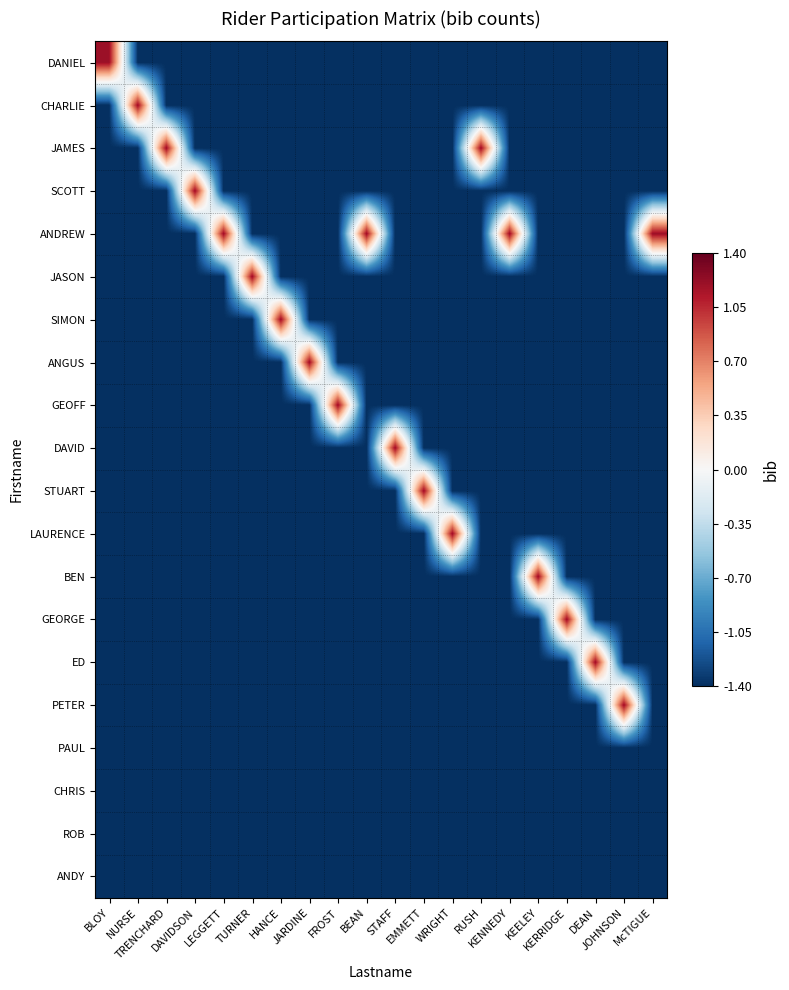

Reading right to left, extract all data points from this chart.

DANIEL: McTIGUE=-1.4	JOHNSON=-1.4	DEAN=-1.4	KERRIDGE=-1.4	KEELEY=-1.4	KENNEDY=-1.4	RUSH=-1.4	WRIGHT=-1.4	EMMETT=-1.4	STAFF=-1.4	BEAN=-1.4	FROST=-1.4	JARDINE=-1.4	HANCE=-1.4	TURNER=-1.4	LEGGETT=-1.4	DAVIDSON=-1.4	TRENCHARD=-1.4	NURSE=-1.4	BLOY=1.2
CHARLIE: McTIGUE=-1.4	JOHNSON=-1.4	DEAN=-1.4	KERRIDGE=-1.4	KEELEY=-1.4	KENNEDY=-1.4	RUSH=-1.4	WRIGHT=-1.4	EMMETT=-1.4	STAFF=-1.4	BEAN=-1.4	FROST=-1.4	JARDINE=-1.4	HANCE=-1.4	TURNER=-1.4	LEGGETT=-1.4	DAVIDSON=-1.4	TRENCHARD=-1.4	NURSE=1.2	BLOY=-1.4
JAMES: McTIGUE=-1.4	JOHNSON=-1.4	DEAN=-1.4	KERRIDGE=-1.4	KEELEY=-1.4	KENNEDY=-1.4	RUSH=1.2	WRIGHT=-1.4	EMMETT=-1.4	STAFF=-1.4	BEAN=-1.4	FROST=-1.4	JARDINE=-1.4	HANCE=-1.4	TURNER=-1.4	LEGGETT=-1.4	DAVIDSON=-1.4	TRENCHARD=1.2	NURSE=-1.4	BLOY=-1.4
SCOTT: McTIGUE=-1.4	JOHNSON=-1.4	DEAN=-1.4	KERRIDGE=-1.4	KEELEY=-1.4	KENNEDY=-1.4	RUSH=-1.4	WRIGHT=-1.4	EMMETT=-1.4	STAFF=-1.4	BEAN=-1.4	FROST=-1.4	JARDINE=-1.4	HANCE=-1.4	TURNER=-1.4	LEGGETT=-1.4	DAVIDSON=1.2	TRENCHARD=-1.4	NURSE=-1.4	BLOY=-1.4
ANDREW: McTIGUE=1.2	JOHNSON=-1.4	DEAN=-1.4	KERRIDGE=-1.4	KEELEY=-1.4	KENNEDY=1.2	RUSH=-1.4	WRIGHT=-1.4	EMMETT=-1.4	STAFF=-1.4	BEAN=1.2	FROST=-1.4	JARDINE=-1.4	HANCE=-1.4	TURNER=-1.4	LEGGETT=1.2	DAVIDSON=-1.4	TRENCHARD=-1.4	NURSE=-1.4	BLOY=-1.4
JASON: McTIGUE=-1.4	JOHNSON=-1.4	DEAN=-1.4	KERRIDGE=-1.4	KEELEY=-1.4	KENNEDY=-1.4	RUSH=-1.4	WRIGHT=-1.4	EMMETT=-1.4	STAFF=-1.4	BEAN=-1.4	FROST=-1.4	JARDINE=-1.4	HANCE=-1.4	TURNER=1.2	LEGGETT=-1.4	DAVIDSON=-1.4	TRENCHARD=-1.4	NURSE=-1.4	BLOY=-1.4
SIMON: McTIGUE=-1.4	JOHNSON=-1.4	DEAN=-1.4	KERRIDGE=-1.4	KEELEY=-1.4	KENNEDY=-1.4	RUSH=-1.4	WRIGHT=-1.4	EMMETT=-1.4	STAFF=-1.4	BEAN=-1.4	FROST=-1.4	JARDINE=-1.4	HANCE=1.2	TURNER=-1.4	LEGGETT=-1.4	DAVIDSON=-1.4	TRENCHARD=-1.4	NURSE=-1.4	BLOY=-1.4
ANGUS: McTIGUE=-1.4	JOHNSON=-1.4	DEAN=-1.4	KERRIDGE=-1.4	KEELEY=-1.4	KENNEDY=-1.4	RUSH=-1.4	WRIGHT=-1.4	EMMETT=-1.4	STAFF=-1.4	BEAN=-1.4	FROST=-1.4	JARDINE=1.2	HANCE=-1.4	TURNER=-1.4	LEGGETT=-1.4	DAVIDSON=-1.4	TRENCHARD=-1.4	NURSE=-1.4	BLOY=-1.4
GEOFF: McTIGUE=-1.4	JOHNSON=-1.4	DEAN=-1.4	KERRIDGE=-1.4	KEELEY=-1.4	KENNEDY=-1.4	RUSH=-1.4	WRIGHT=-1.4	EMMETT=-1.4	STAFF=-1.4	BEAN=-1.4	FROST=1.2	JARDINE=-1.4	HANCE=-1.4	TURNER=-1.4	LEGGETT=-1.4	DAVIDSON=-1.4	TRENCHARD=-1.4	NURSE=-1.4	BLOY=-1.4
DAVID: McTIGUE=-1.4	JOHNSON=-1.4	DEAN=-1.4	KERRIDGE=-1.4	KEELEY=-1.4	KENNEDY=-1.4	RUSH=-1.4	WRIGHT=-1.4	EMMETT=-1.4	STAFF=1.2	BEAN=-1.4	FROST=-1.4	JARDINE=-1.4	HANCE=-1.4	TURNER=-1.4	LEGGETT=-1.4	DAVIDSON=-1.4	TRENCHARD=-1.4	NURSE=-1.4	BLOY=-1.4
STUART: McTIGUE=-1.4	JOHNSON=-1.4	DEAN=-1.4	KERRIDGE=-1.4	KEELEY=-1.4	KENNEDY=-1.4	RUSH=-1.4	WRIGHT=-1.4	EMMETT=1.2	STAFF=-1.4	BEAN=-1.4	FROST=-1.4	JARDINE=-1.4	HANCE=-1.4	TURNER=-1.4	LEGGETT=-1.4	DAVIDSON=-1.4	TRENCHARD=-1.4	NURSE=-1.4	BLOY=-1.4
LAURENCE: McTIGUE=-1.4	JOHNSON=-1.4	DEAN=-1.4	KERRIDGE=-1.4	KEELEY=-1.4	KENNEDY=-1.4	RUSH=-1.4	WRIGHT=1.2	EMMETT=-1.4	STAFF=-1.4	BEAN=-1.4	FROST=-1.4	JARDINE=-1.4	HANCE=-1.4	TURNER=-1.4	LEGGETT=-1.4	DAVIDSON=-1.4	TRENCHARD=-1.4	NURSE=-1.4	BLOY=-1.4
BEN: McTIGUE=-1.4	JOHNSON=-1.4	DEAN=-1.4	KERRIDGE=-1.4	KEELEY=1.2	KENNEDY=-1.4	RUSH=-1.4	WRIGHT=-1.4	EMMETT=-1.4	STAFF=-1.4	BEAN=-1.4	FROST=-1.4	JARDINE=-1.4	HANCE=-1.4	TURNER=-1.4	LEGGETT=-1.4	DAVIDSON=-1.4	TRENCHARD=-1.4	NURSE=-1.4	BLOY=-1.4
GEORGE: McTIGUE=-1.4	JOHNSON=-1.4	DEAN=-1.4	KERRIDGE=1.2	KEELEY=-1.4	KENNEDY=-1.4	RUSH=-1.4	WRIGHT=-1.4	EMMETT=-1.4	STAFF=-1.4	BEAN=-1.4	FROST=-1.4	JARDINE=-1.4	HANCE=-1.4	TURNER=-1.4	LEGGETT=-1.4	DAVIDSON=-1.4	TRENCHARD=-1.4	NURSE=-1.4	BLOY=-1.4
ED: McTIGUE=-1.4	JOHNSON=-1.4	DEAN=1.2	KERRIDGE=-1.4	KEELEY=-1.4	KENNEDY=-1.4	RUSH=-1.4	WRIGHT=-1.4	EMMETT=-1.4	STAFF=-1.4	BEAN=-1.4	FROST=-1.4	JARDINE=-1.4	HANCE=-1.4	TURNER=-1.4	LEGGETT=-1.4	DAVIDSON=-1.4	TRENCHARD=-1.4	NURSE=-1.4	BLOY=-1.4
PETER: McTIGUE=-1.4	JOHNSON=1.2	DEAN=-1.4	KERRIDGE=-1.4	KEELEY=-1.4	KENNEDY=-1.4	RUSH=-1.4	WRIGHT=-1.4	EMMETT=-1.4	STAFF=-1.4	BEAN=-1.4	FROST=-1.4	JARDINE=-1.4	HANCE=-1.4	TURNER=-1.4	LEGGETT=-1.4	DAVIDSON=-1.4	TRENCHARD=-1.4	NURSE=-1.4	BLOY=-1.4
PAUL: McTIGUE=-1.4	JOHNSON=-1.4	DEAN=-1.4	KERRIDGE=-1.4	KEELEY=-1.4	KENNEDY=-1.4	RUSH=-1.4	WRIGHT=-1.4	EMMETT=-1.4	STAFF=-1.4	BEAN=-1.4	FROST=-1.4	JARDINE=-1.4	HANCE=-1.4	TURNER=-1.4	LEGGETT=-1.4	DAVIDSON=-1.4	TRENCHARD=-1.4	NURSE=-1.4	BLOY=-1.4
CHRIS: McTIGUE=-1.4	JOHNSON=-1.4	DEAN=-1.4	KERRIDGE=-1.4	KEELEY=-1.4	KENNEDY=-1.4	RUSH=-1.4	WRIGHT=-1.4	EMMETT=-1.4	STAFF=-1.4	BEAN=-1.4	FROST=-1.4	JARDINE=-1.4	HANCE=-1.4	TURNER=-1.4	LEGGETT=-1.4	DAVIDSON=-1.4	TRENCHARD=-1.4	NURSE=-1.4	BLOY=-1.4
ROB: McTIGUE=-1.4	JOHNSON=-1.4	DEAN=-1.4	KERRIDGE=-1.4	KEELEY=-1.4	KENNEDY=-1.4	RUSH=-1.4	WRIGHT=-1.4	EMMETT=-1.4	STAFF=-1.4	BEAN=-1.4	FROST=-1.4	JARDINE=-1.4	HANCE=-1.4	TURNER=-1.4	LEGGETT=-1.4	DAVIDSON=-1.4	TRENCHARD=-1.4	NURSE=-1.4	BLOY=-1.4
ANDY: McTIGUE=-1.4	JOHNSON=-1.4	DEAN=-1.4	KERRIDGE=-1.4	KEELEY=-1.4	KENNEDY=-1.4	RUSH=-1.4	WRIGHT=-1.4	EMMETT=-1.4	STAFF=-1.4	BEAN=-1.4	FROST=-1.4	JARDINE=-1.4	HANCE=-1.4	TURNER=-1.4	LEGGETT=-1.4	DAVIDSON=-1.4	TRENCHARD=-1.4	NURSE=-1.4	BLOY=-1.4